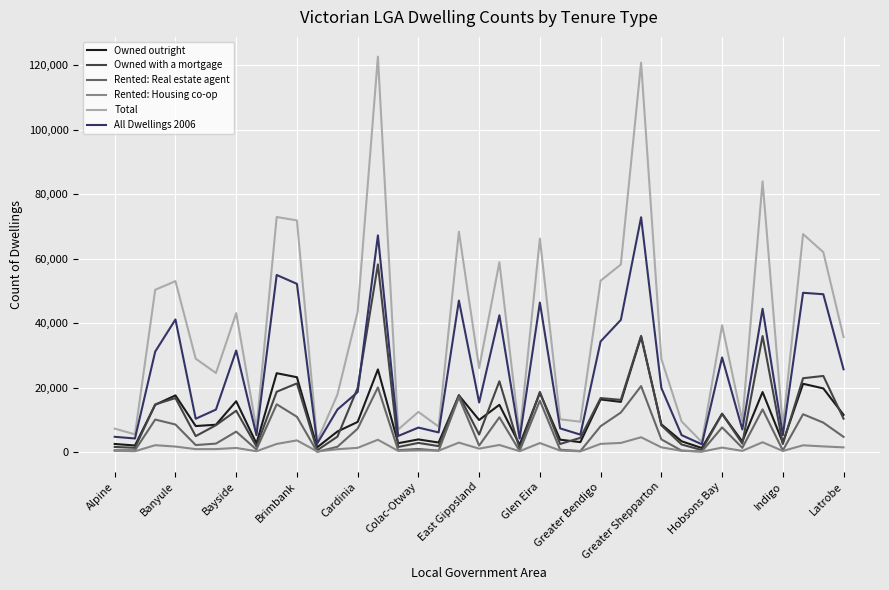

List the series in order of their peak value, highest first.

Total, All Dwellings 2006, Owned with a mortgage, Owned outright, Rented: Real estate agent, Rented: Housing co-op